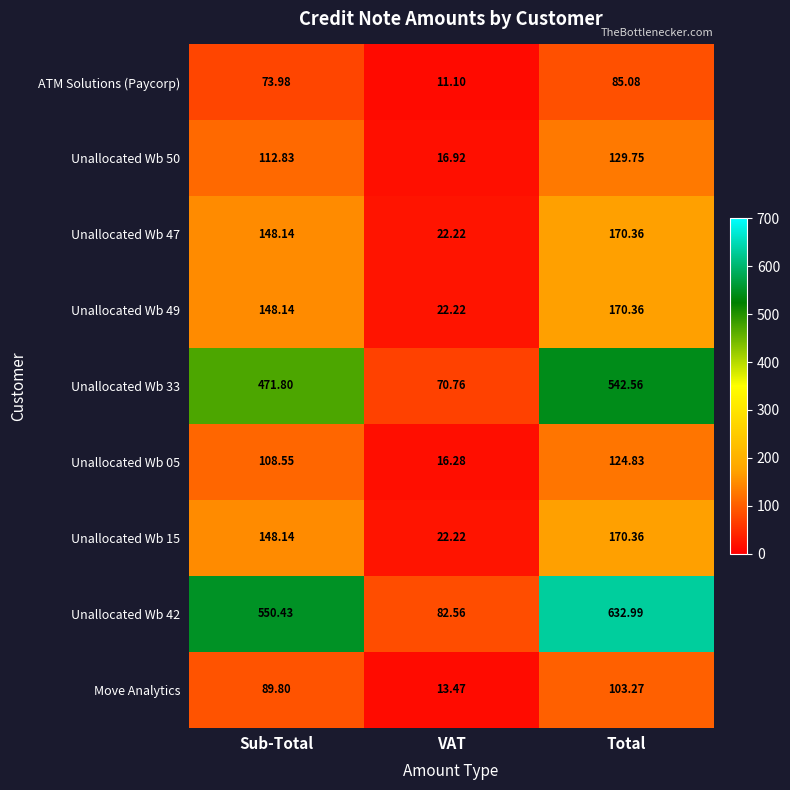

What is the greatest value displayed?

633.0